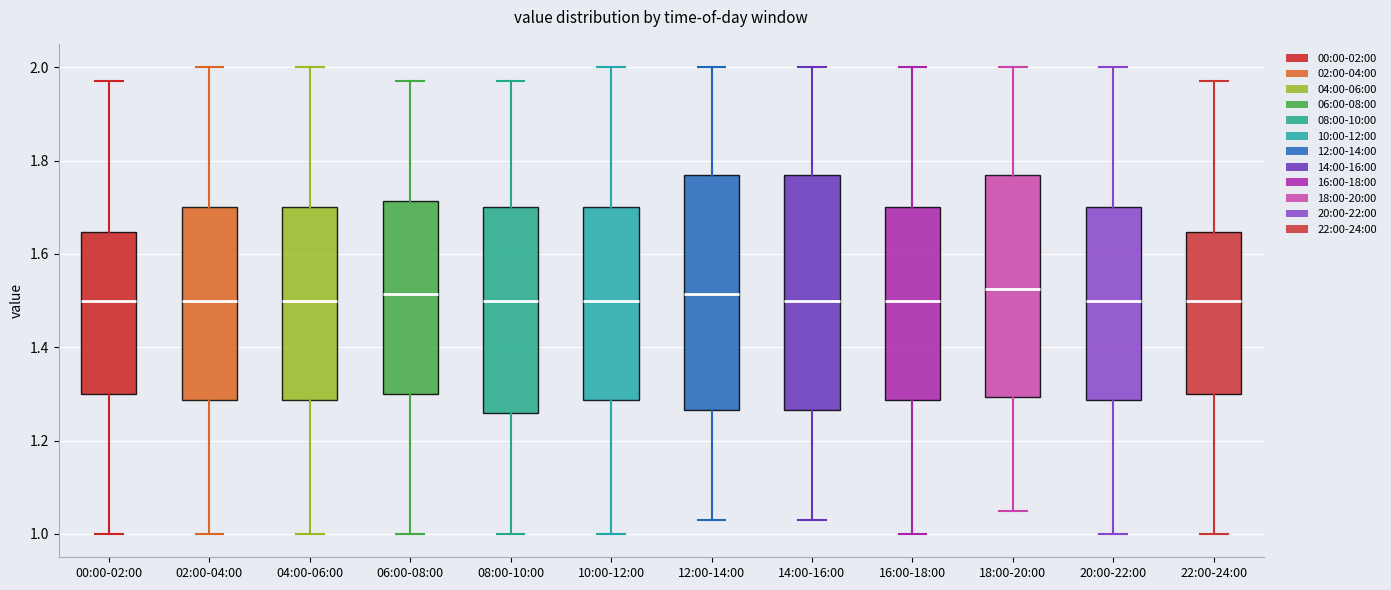

Reading left to right, read every box against the y-axis: the position of its median line, the range the box covers, and the ends of its whiskers. The values are not printed on the chart, so give them approximately, as read against the axis.

00:00-02:00: median 1.50, box 1.30 to 1.64, whiskers 1.00 to 1.98
02:00-04:00: median 1.50, box 1.28 to 1.70, whiskers 1.00 to 2.00
04:00-06:00: median 1.50, box 1.28 to 1.70, whiskers 1.00 to 2.00
06:00-08:00: median 1.52, box 1.30 to 1.72, whiskers 1.00 to 1.98
08:00-10:00: median 1.50, box 1.26 to 1.70, whiskers 1.00 to 1.98
10:00-12:00: median 1.50, box 1.28 to 1.70, whiskers 1.00 to 2.00
12:00-14:00: median 1.52, box 1.26 to 1.78, whiskers 1.04 to 2.00
14:00-16:00: median 1.50, box 1.26 to 1.78, whiskers 1.04 to 2.00
16:00-18:00: median 1.50, box 1.28 to 1.70, whiskers 1.00 to 2.00
18:00-20:00: median 1.52, box 1.30 to 1.78, whiskers 1.06 to 2.00
20:00-22:00: median 1.50, box 1.28 to 1.70, whiskers 1.00 to 2.00
22:00-24:00: median 1.50, box 1.30 to 1.64, whiskers 1.00 to 1.98